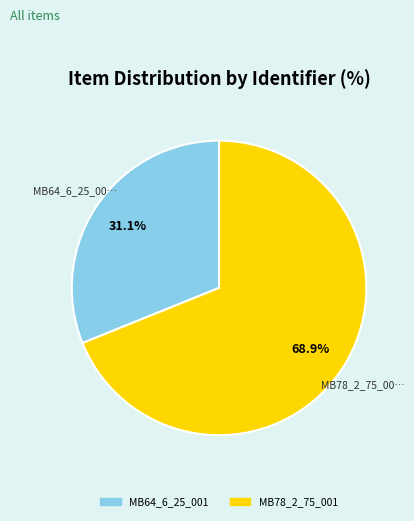

Does MB78_2_75_001 represent more than half of the total?

Yes